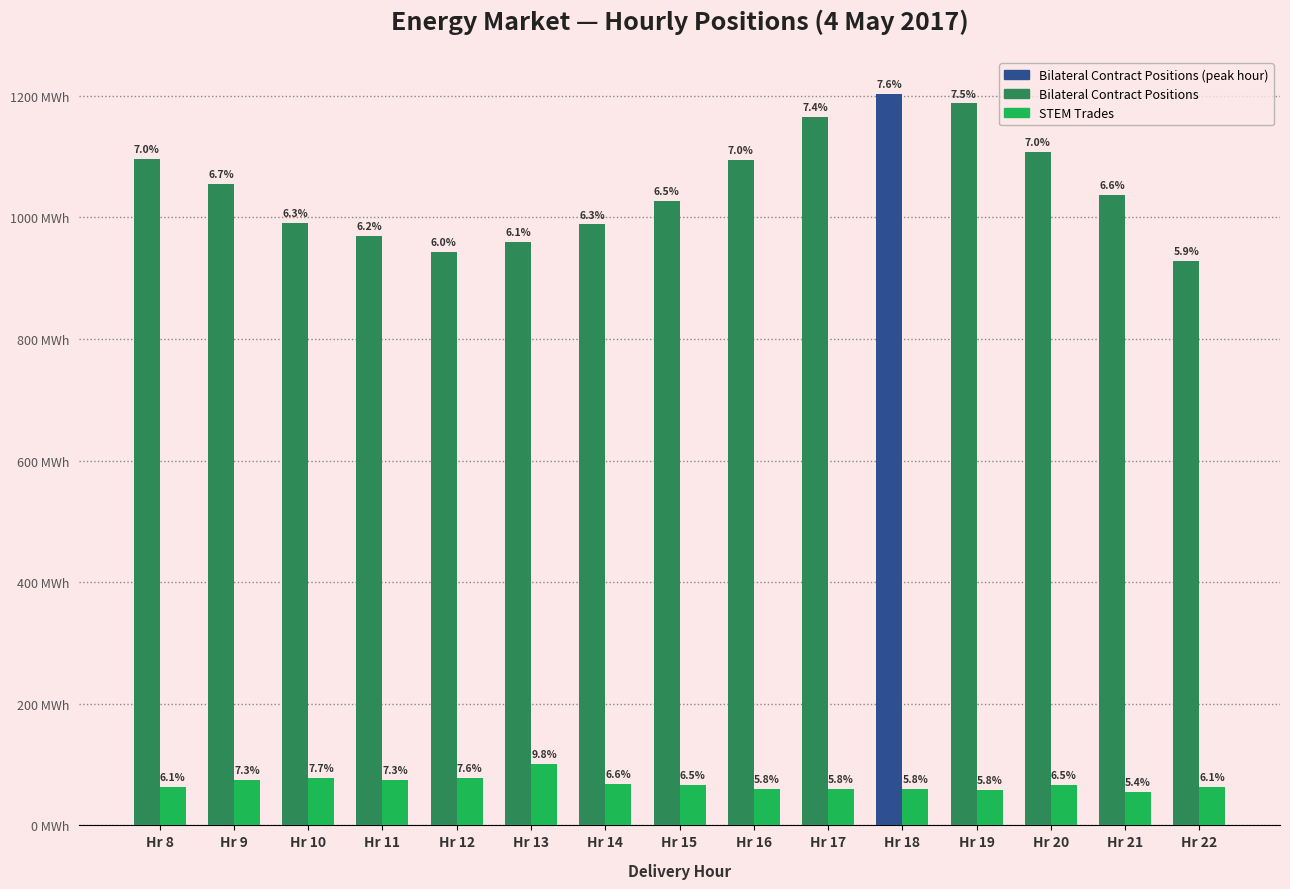

At how many categories does at least one series exceed 648?

15